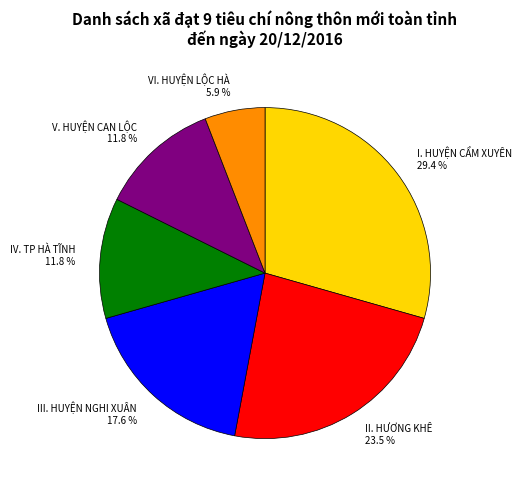

How many slices are in this pie chart?

6